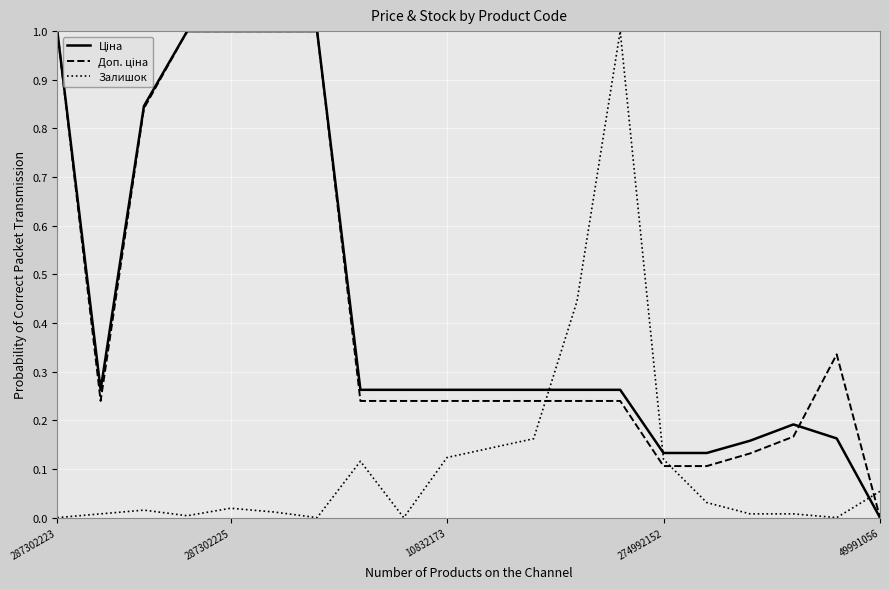

What is the maximum value for Залишок?

1.0